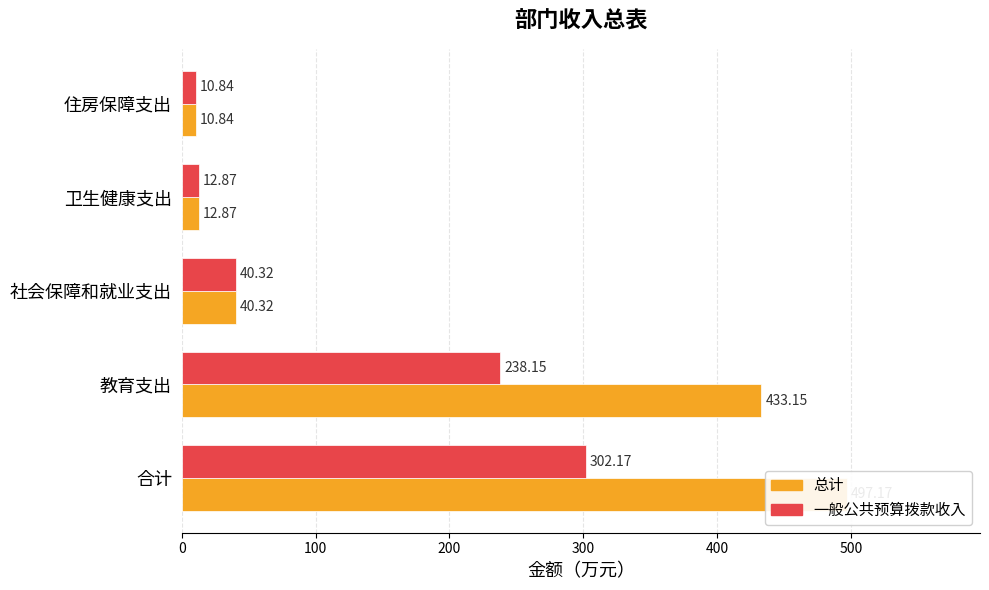

Count the number of data series in this chart.

2